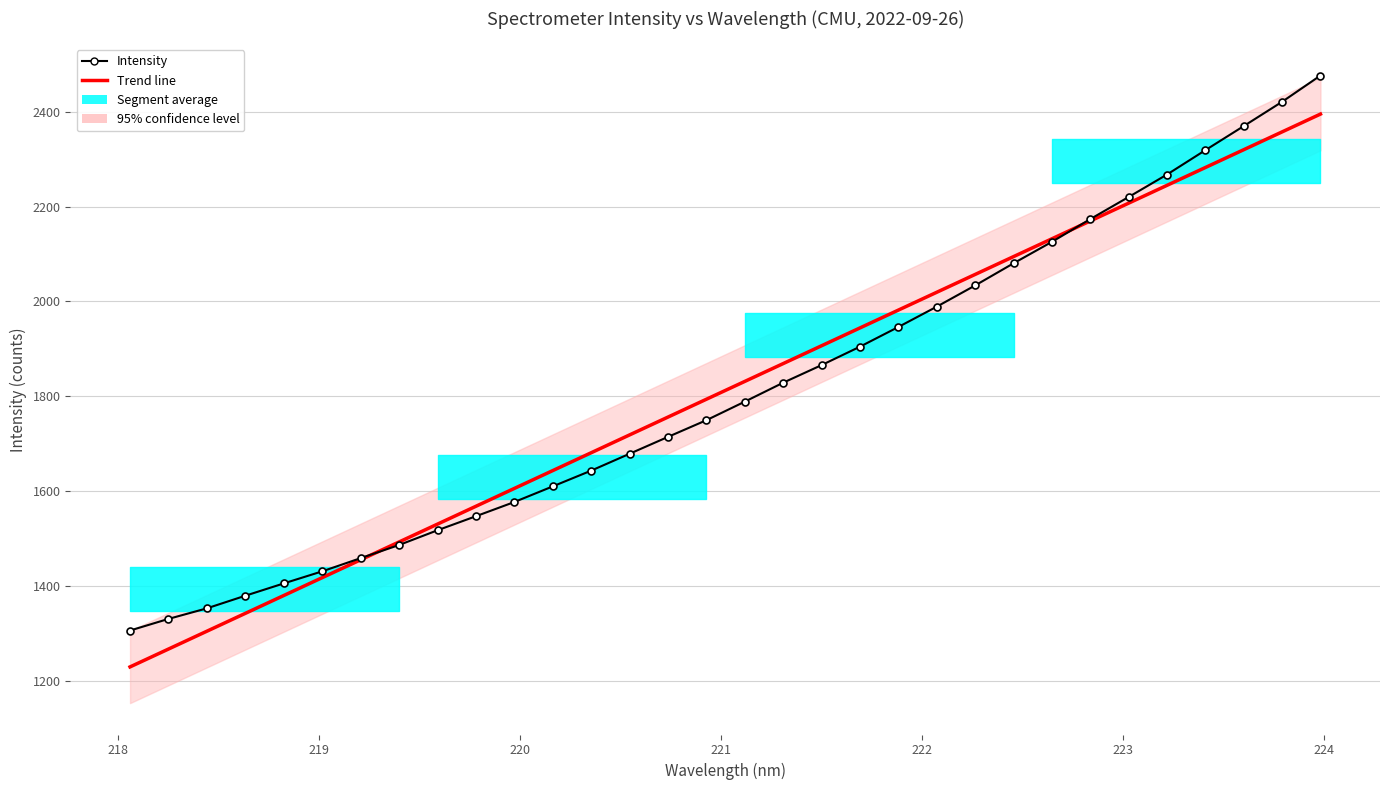

Which series ends up on top after the final intersection of Intensity and Trend line?

Intensity